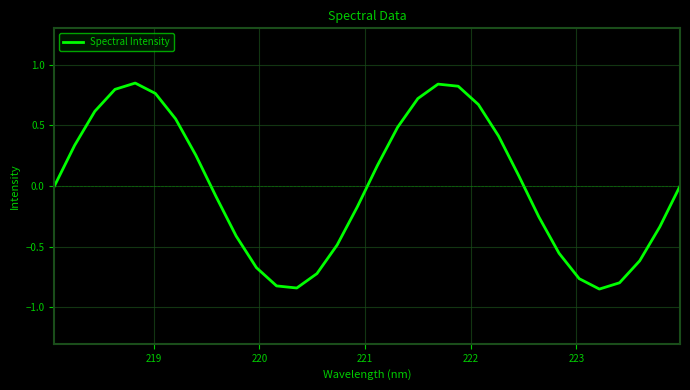

What is the difference between the maximum and minimum values?

1.7